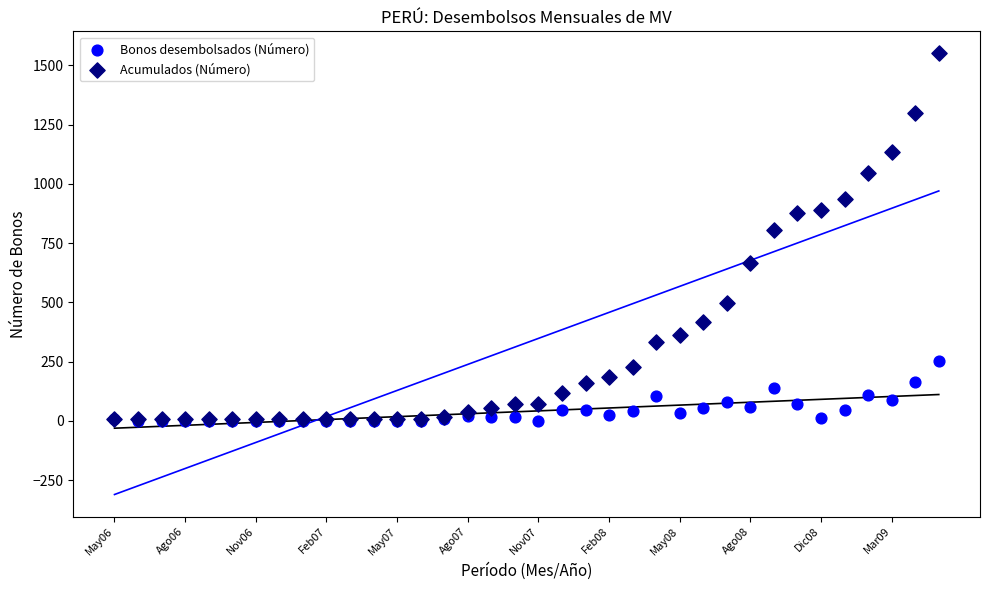

Which series reaches the maximum Y coordinate?

Acumulados (Número)